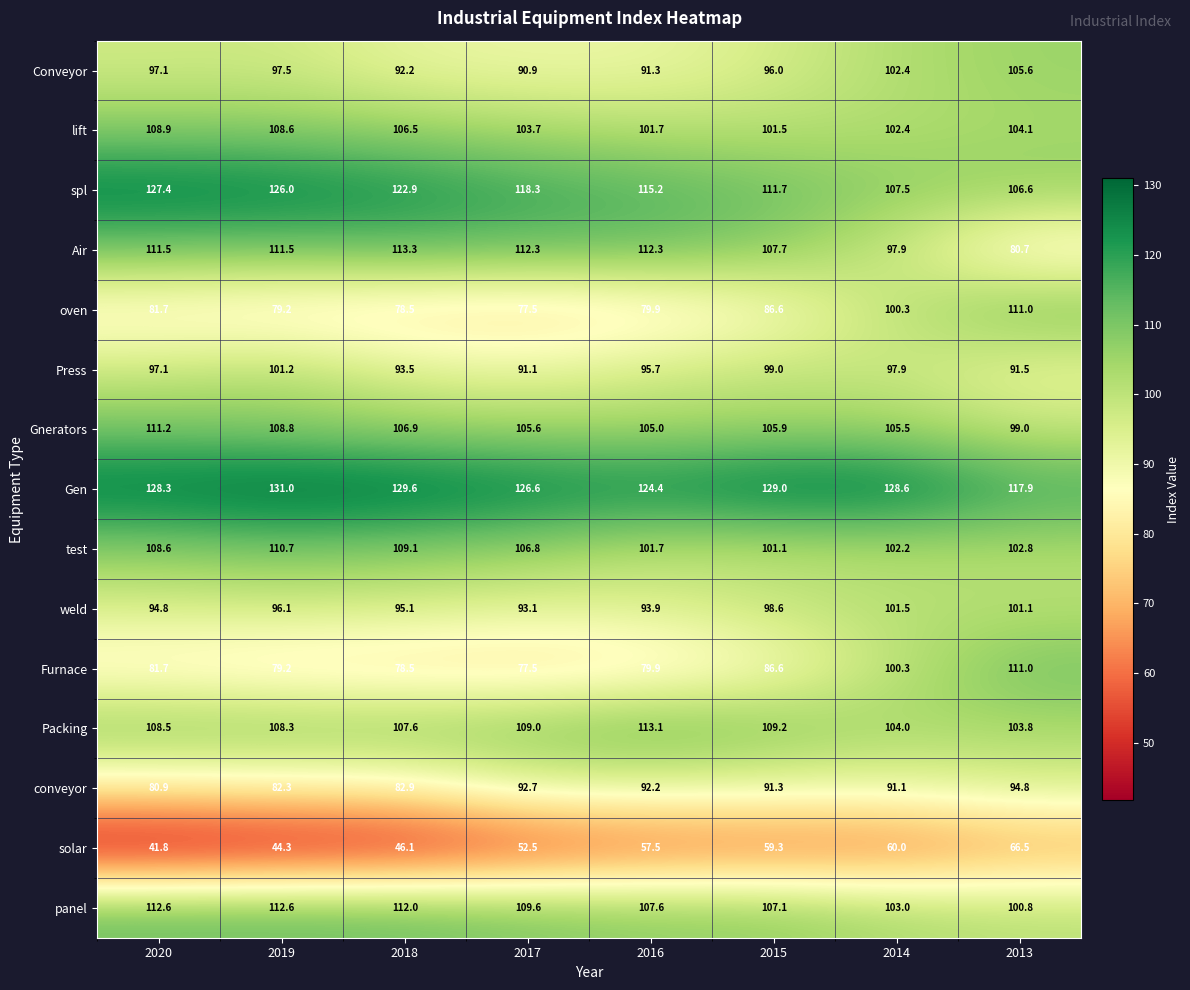

Is it true that panel equals 165.8 at 2015?

False